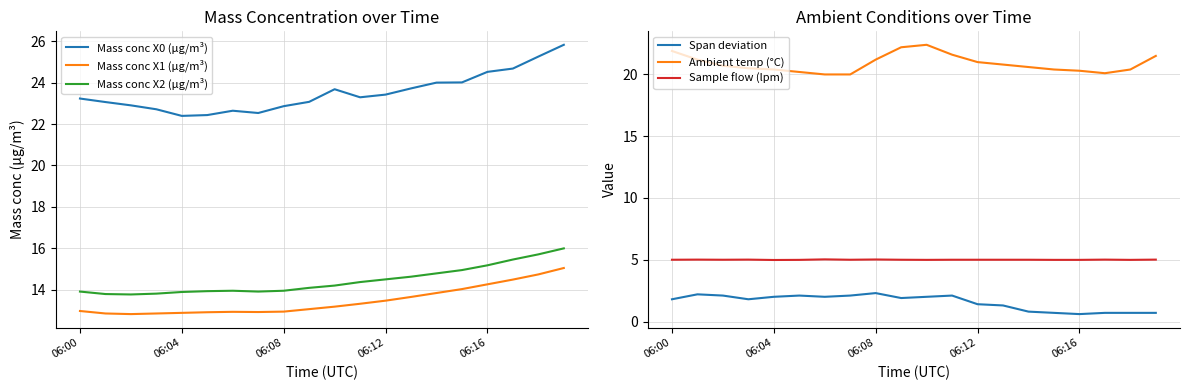

Rank the series by their maximum value, from lowest to highest.

Span deviation, Sample flow (lpm), Mass conc X1 (μg/m³), Mass conc X2 (μg/m³), Ambient temp (°C), Mass conc X0 (μg/m³)